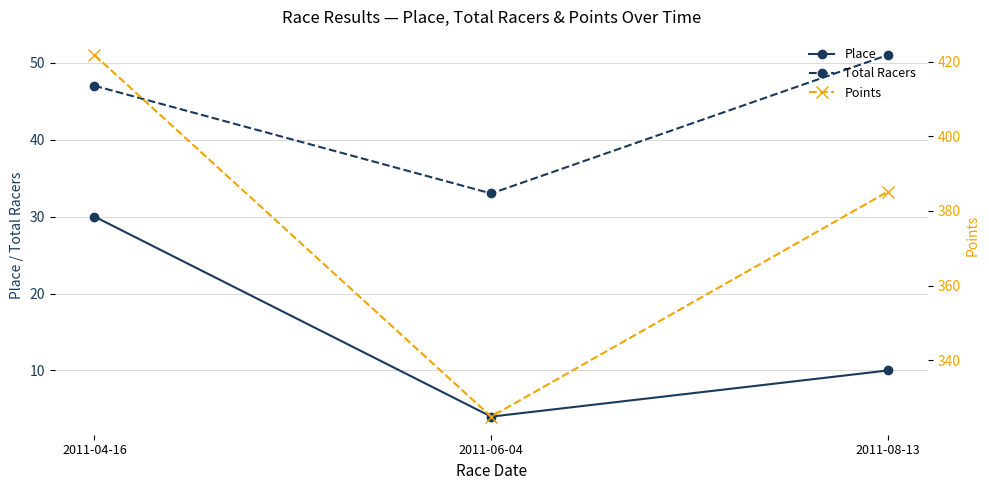

The Points series shows 324.9 at 2011-06-04. True or false?

True